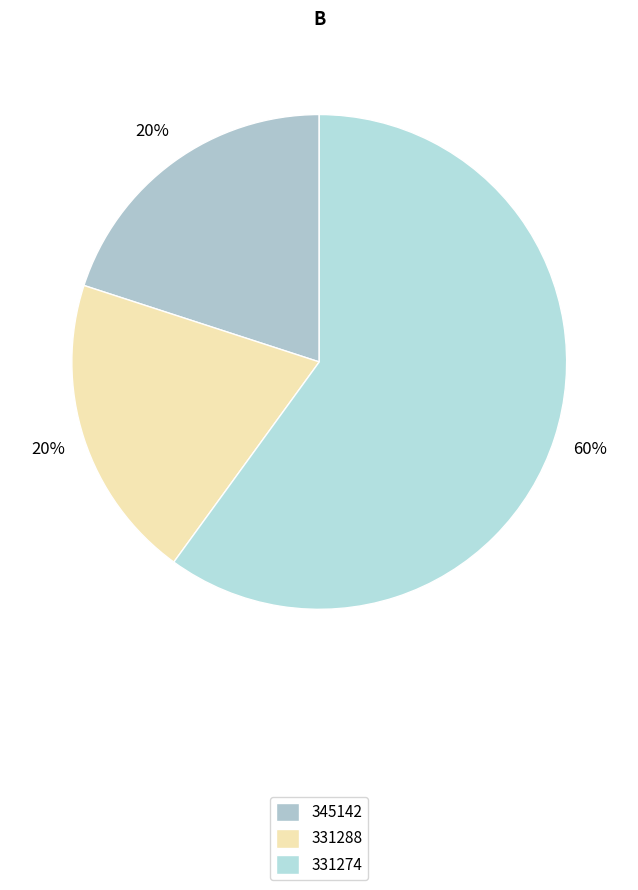

What is the ratio of the value at 345142 to the value at 331288?

1.0